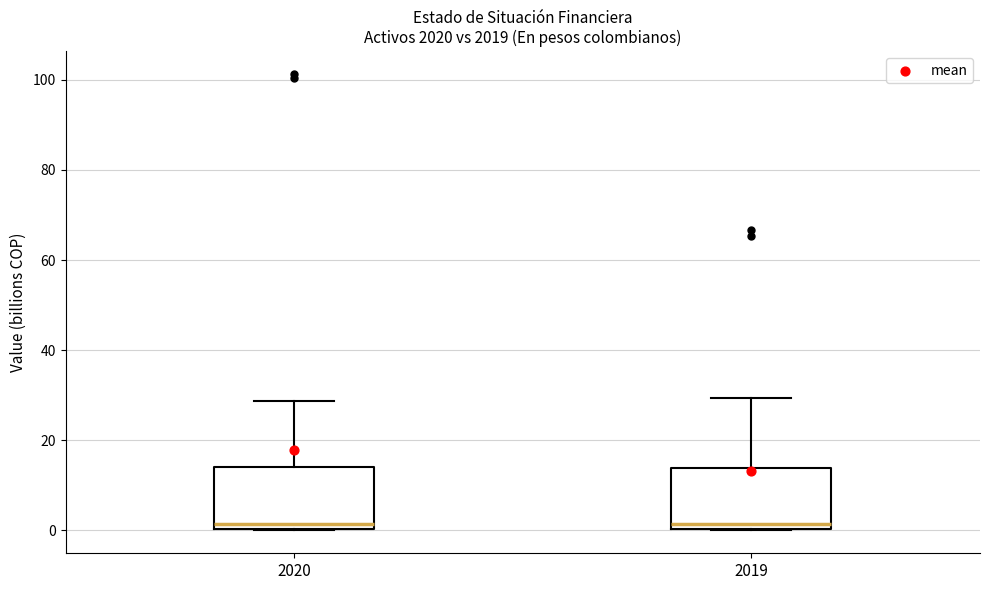

Reading left to right, read every box against the y-axis: the position of its median line, the range the box covers, and the ends of its whiskers. The values are not printed on the chart, so give them approximately, as read against the axis.

2020: median 2, box 0 to 14, whiskers 0 to 28
2019: median 2, box 0 to 14, whiskers 0 to 30